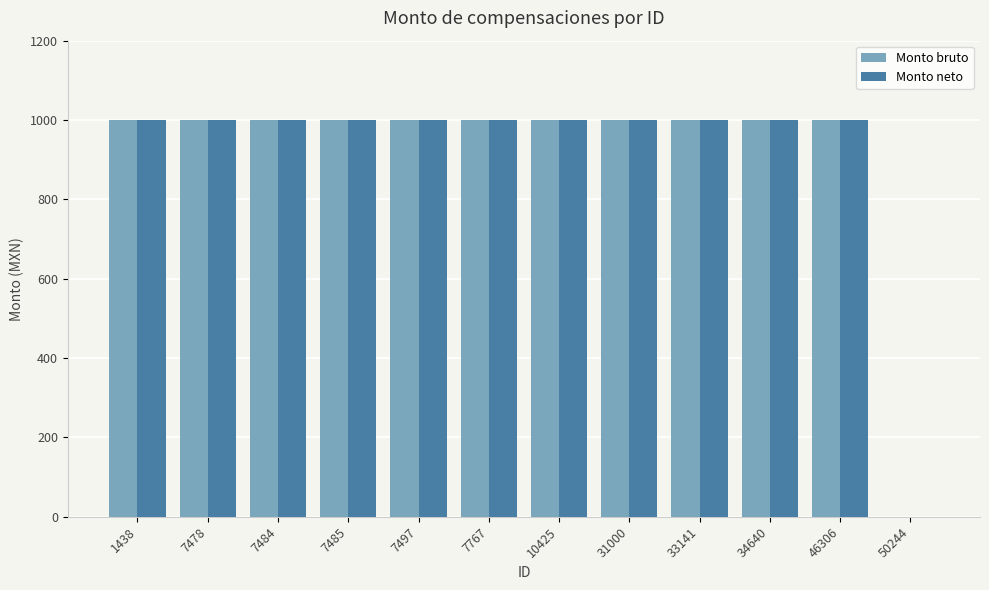

What is the total value across all series at 31000?

2000